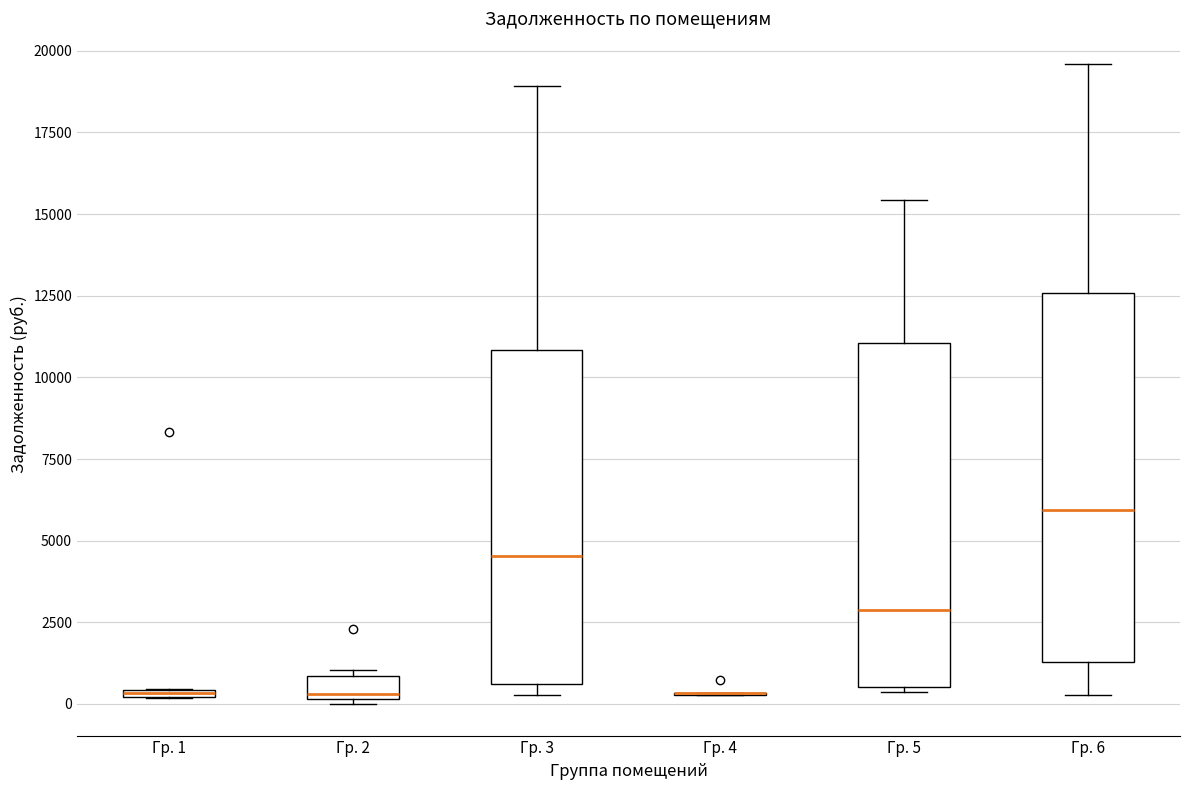

Comparing the boxes themselves (not the whiskers), which one is the tallest?

Гр. 6